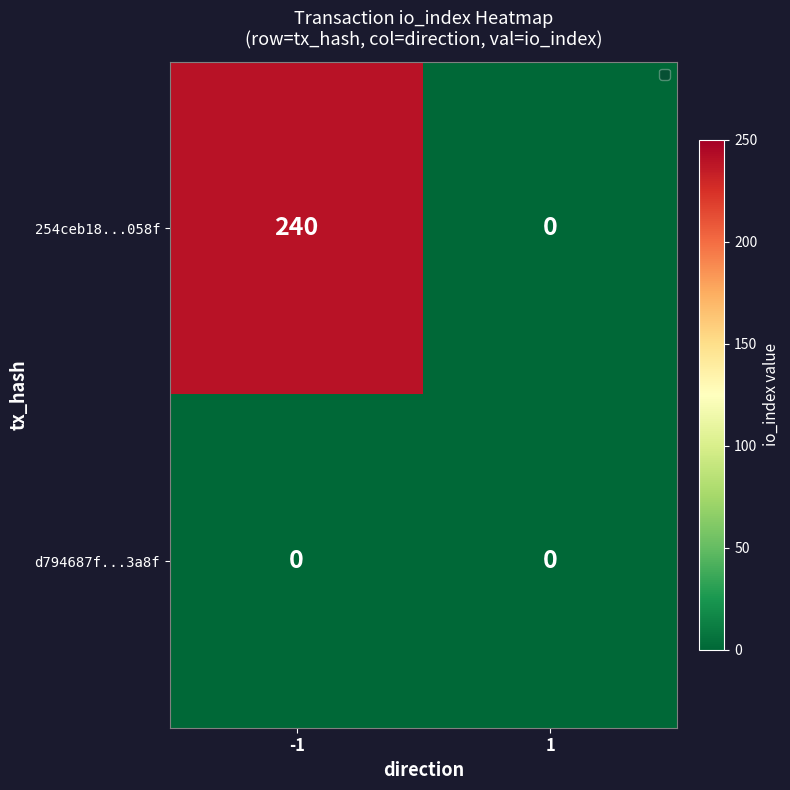

What is the sum of all 254ceb18...058f values?

240